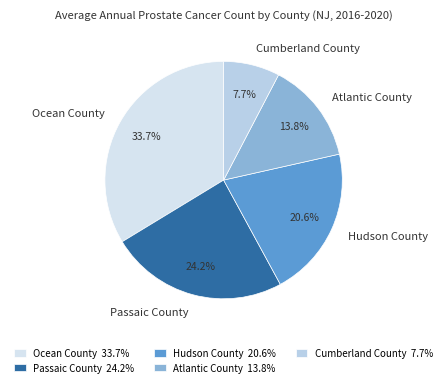

Which slice is the smallest?

Cumberland County